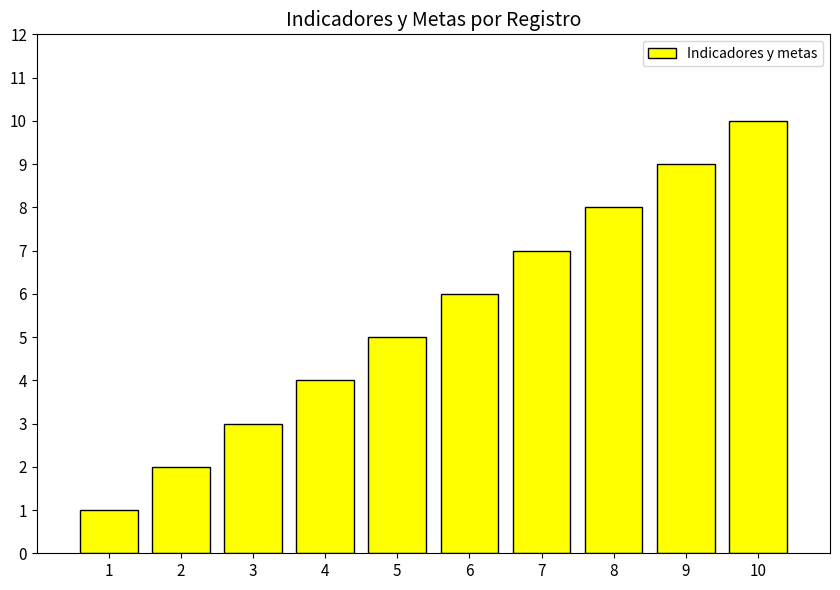

Is it true that the value at 2 is 2?

True